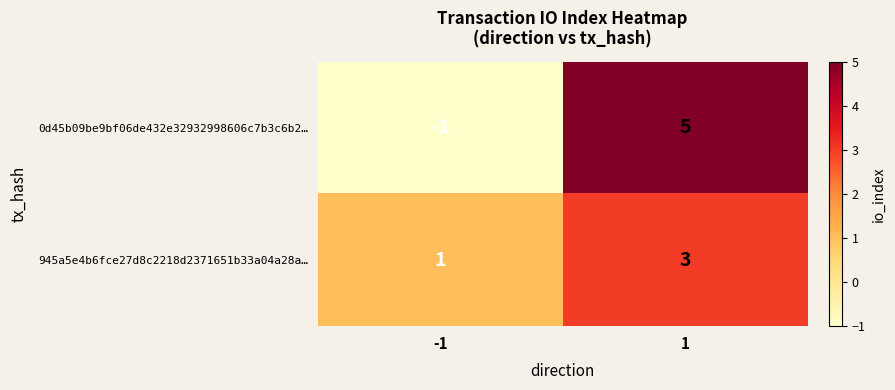

Is the value of 945a5e4b6fce27d8c2218d2371651b33a04a28a… at -1 greater than the value of 0d45b09be9bf06de432e32932998606c7b3c6b2… at 1?

No